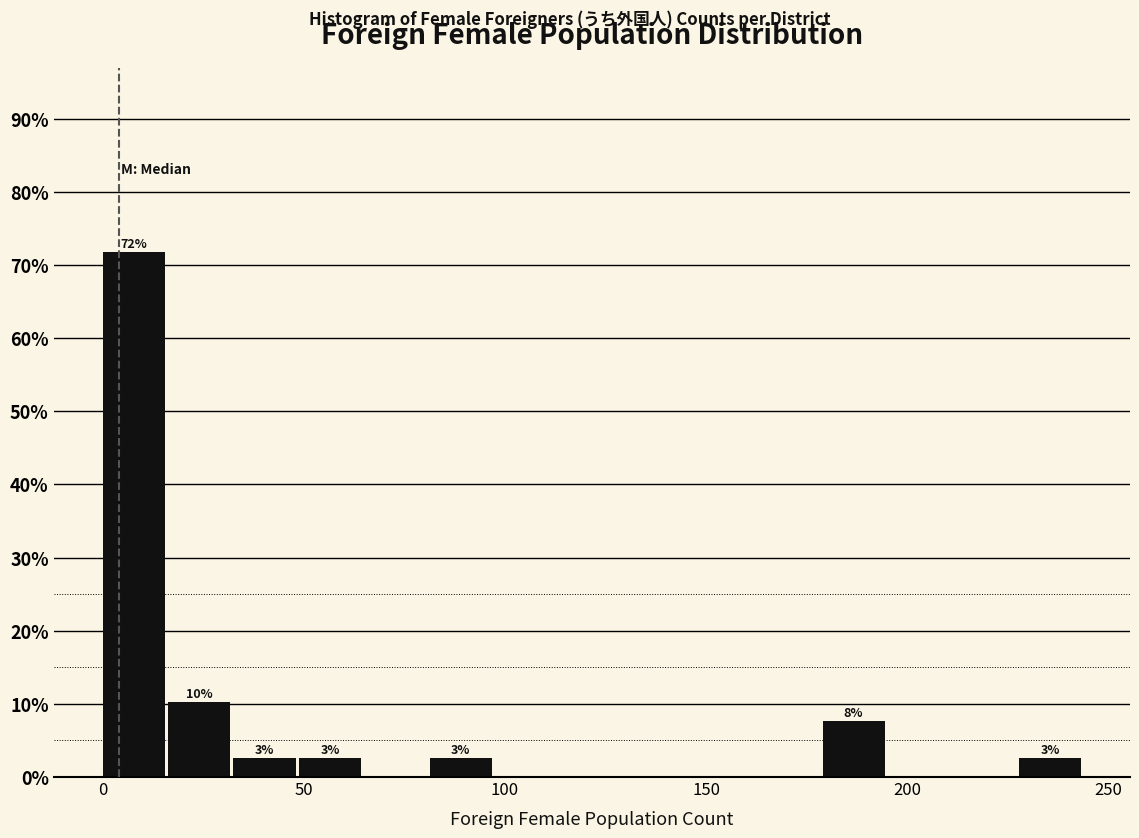

Around what value on the x-axis is the tallest bar? Give the approximate position of its centre, as read against the axis.

10